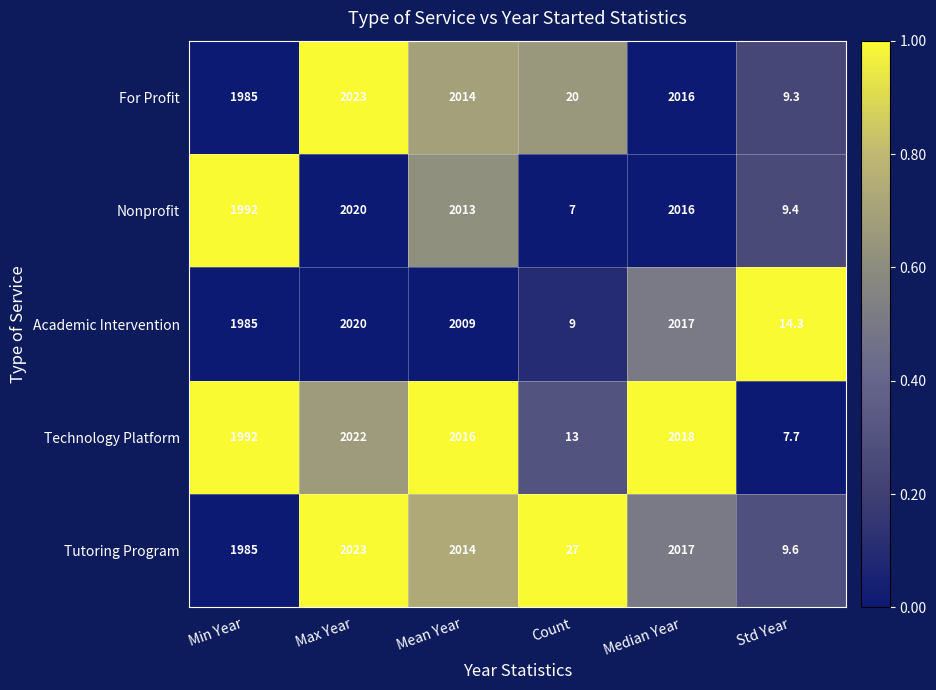

At which label is Technology Platform closest to 1014?

Min Year